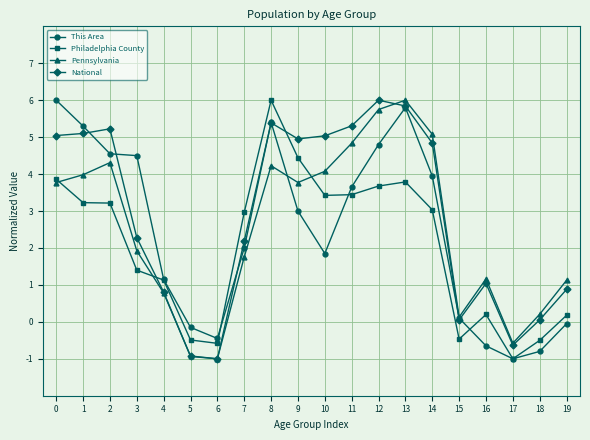

Is the value of Pennsylvania at 18 greater than the value of National at 4?

No